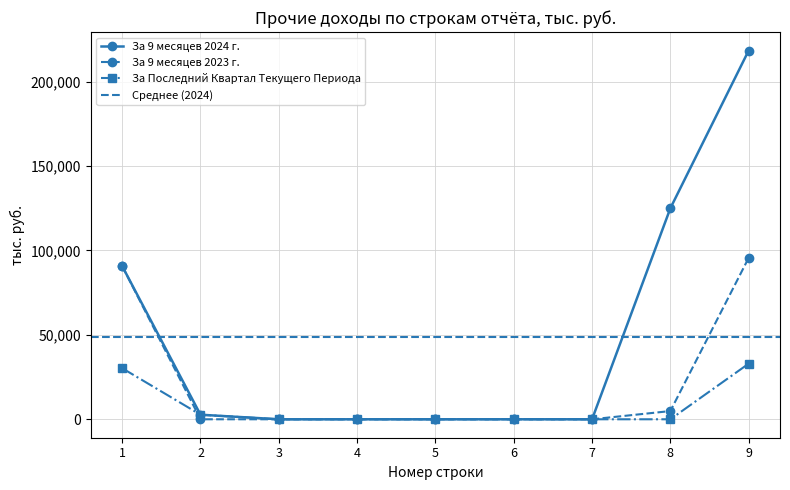

Reading right to left, transcribe all the data shown in this chart.

За 9 месяцев 2024 г.: 218459.4	125000.0	0.0	0.0	0.0	0.0	0.0	2709.5	90750.0
За 9 месяцев 2023 г.: 95620.2	4870.3	0.0	0.0	0.0	0.0	0.0	0.0	90750.0
За Последний Квартал Текущего Периода: 32959.4	0.0	0.0	0.0	0.0	0.0	0.0	2709.5	30250.0